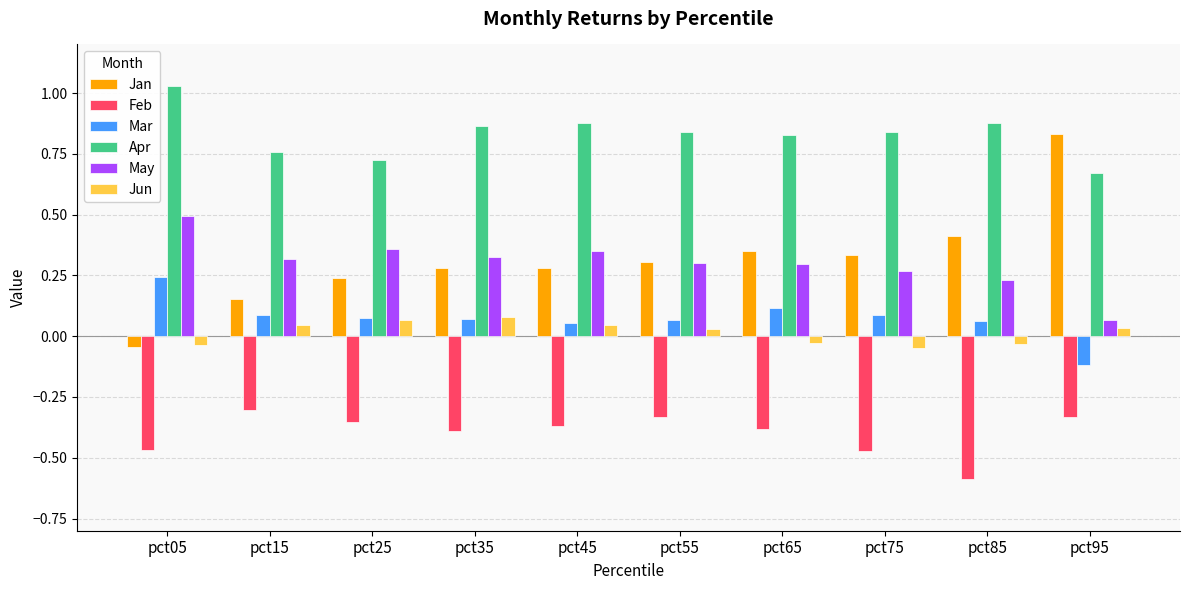

What are all the series names shown in the legend?

Jan, Feb, Mar, Apr, May, Jun